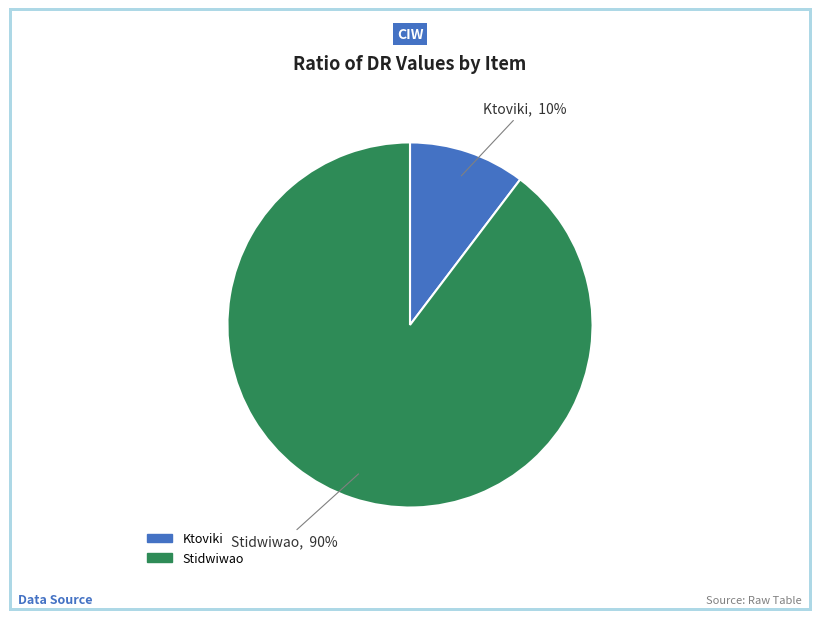

Which category accounts for the majority?

Stidwiwao